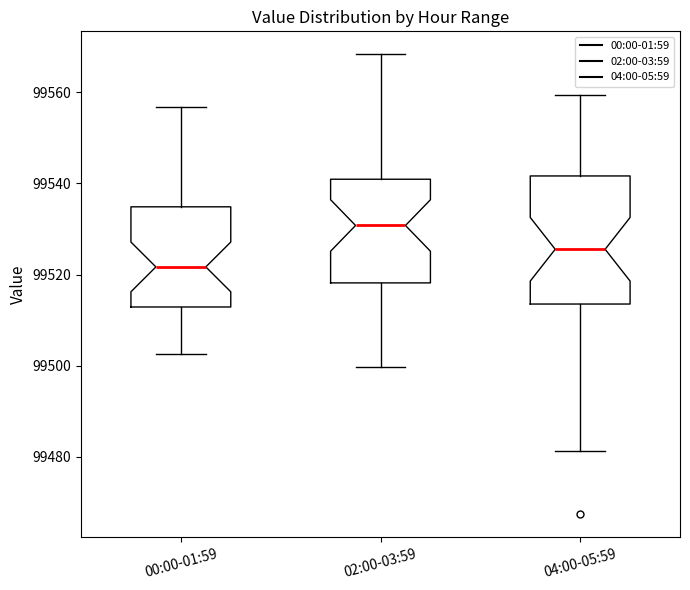

Which box has the highest median line?

02:00-03:59